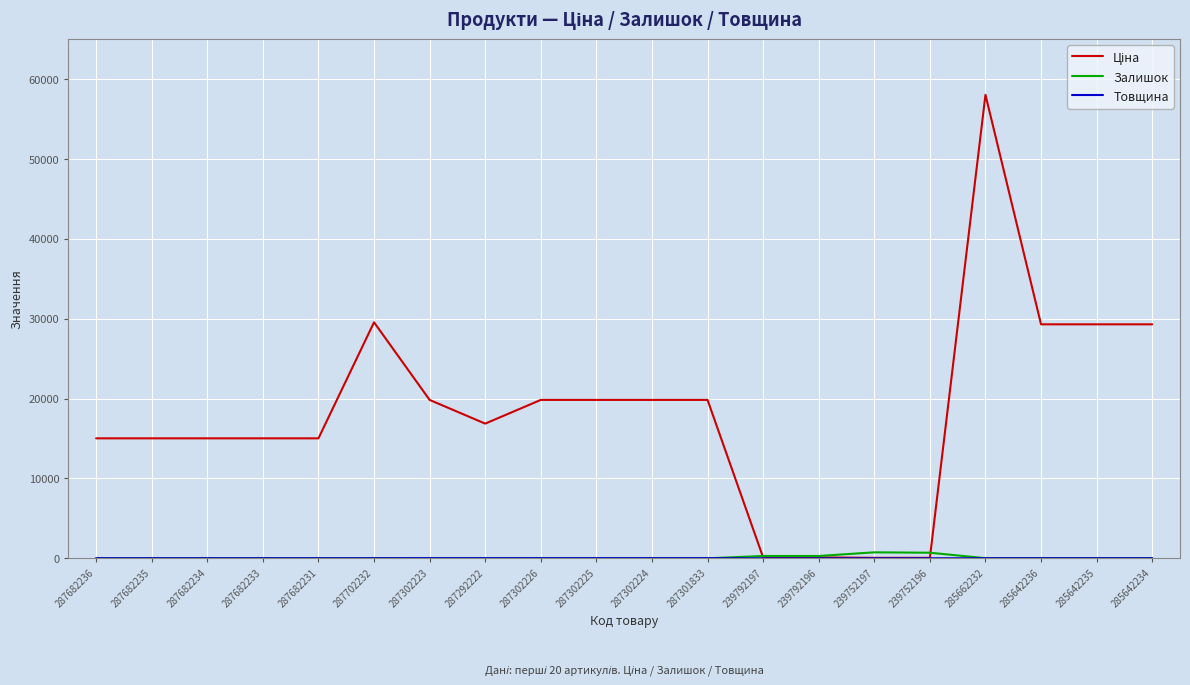

Which category has the highest value across all series?

285662232